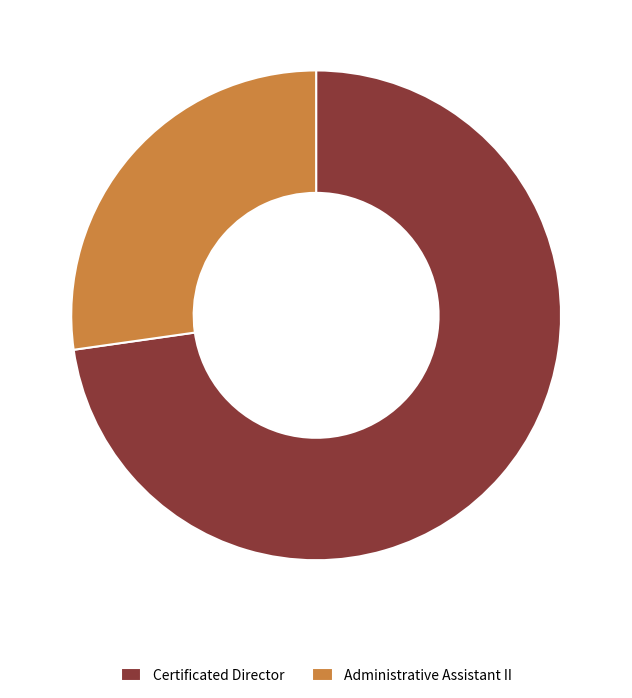

How many segments does this pie chart have?

2